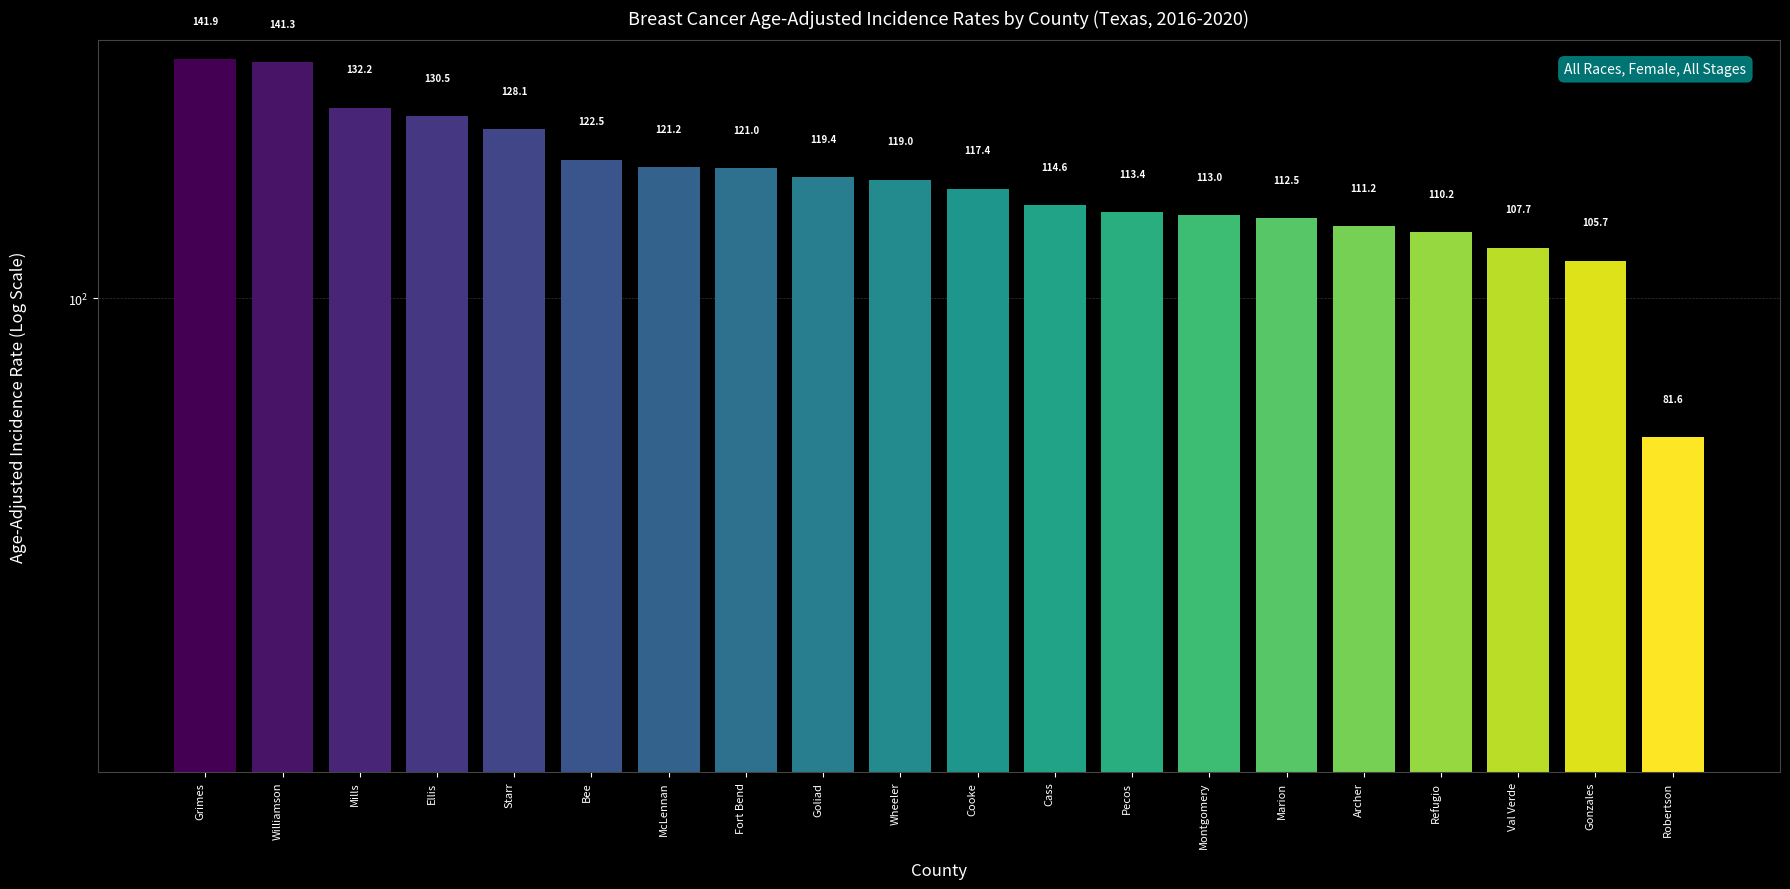

At which label does the data first exceed 119?

Grimes